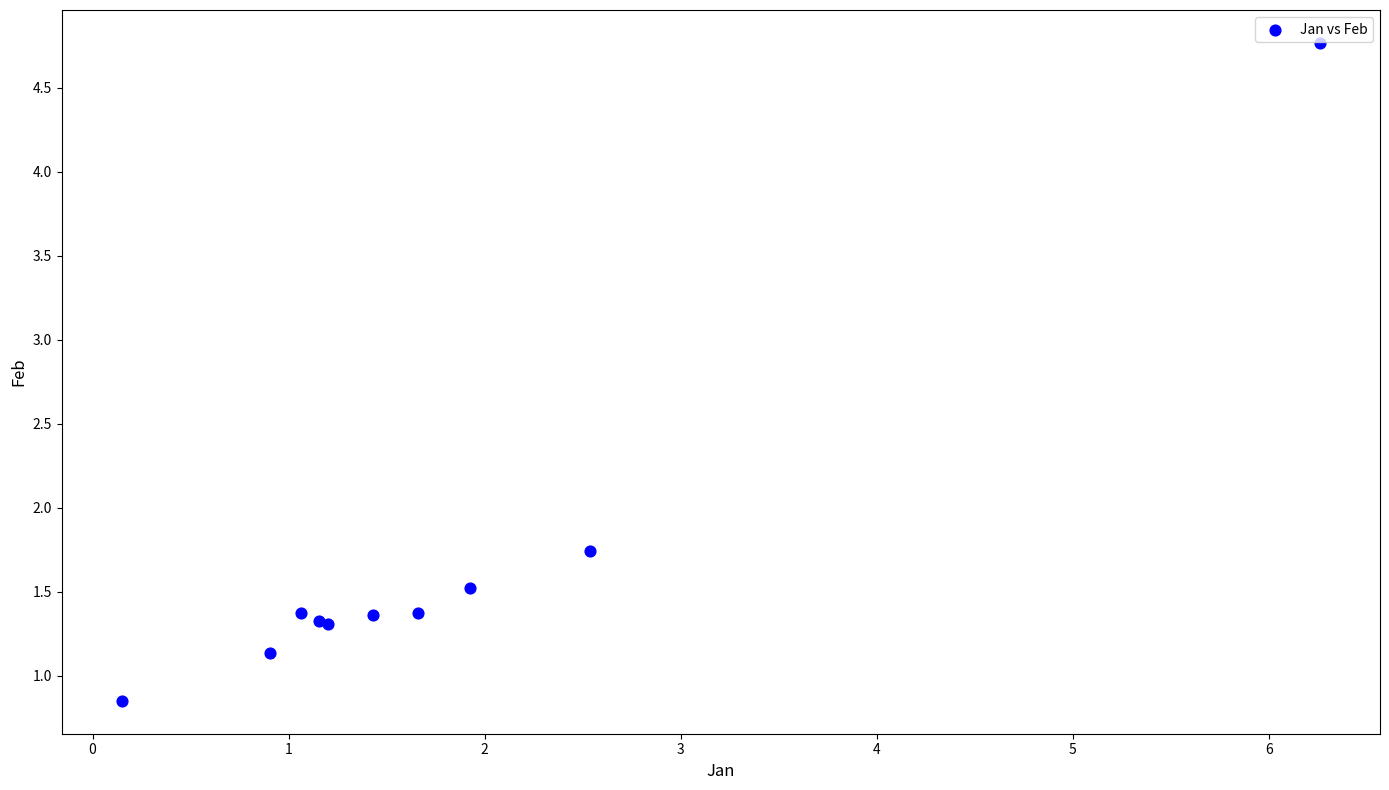

What Y value in the scatter plot is closest to 2?

1.7